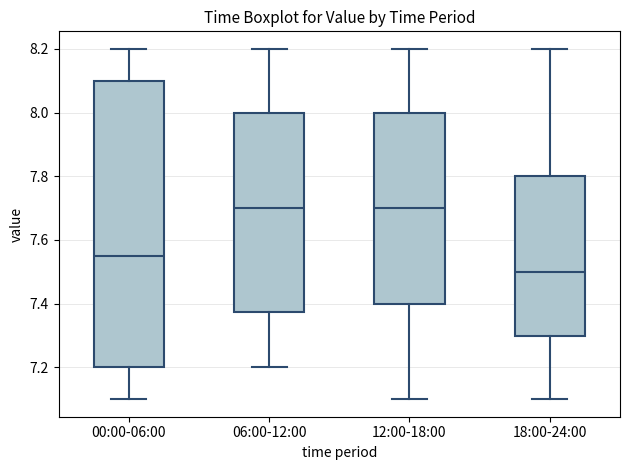

Where is the upper edge of the box for 12:00-18:00 on the y-axis? The values are not printed on the chart, so give them approximately, as read against the axis.

8.00